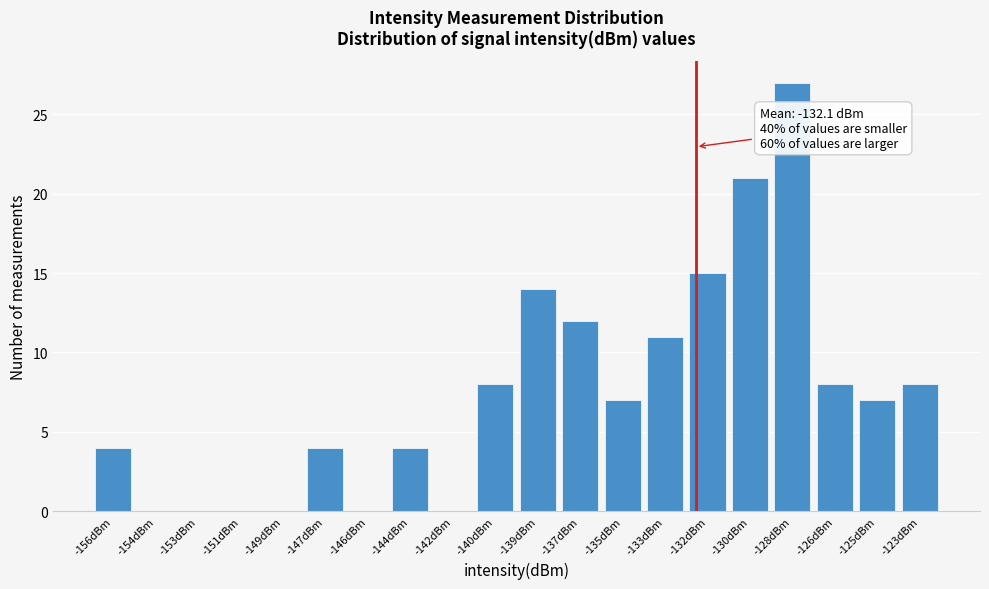

Reading left to right, what are all the values shown in this chart?

-156dBm=4	-154dBm=0	-153dBm=0	-151dBm=0	-149dBm=0	-147dBm=4	-146dBm=0	-144dBm=4	-142dBm=0	-140dBm=8	-139dBm=14	-137dBm=12	-135dBm=7	-133dBm=11	-132dBm=15	-130dBm=21	-128dBm=27	-126dBm=8	-125dBm=7	-123dBm=8